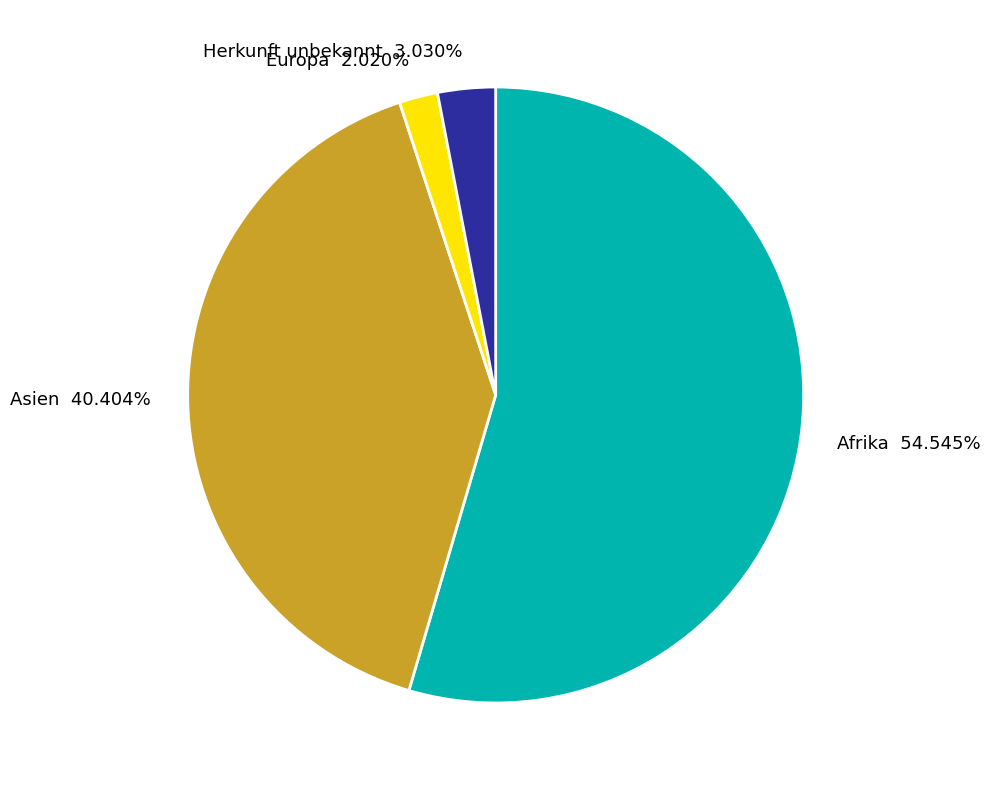

Combined, what portion of the pie is Europa and Asien?

42.4%